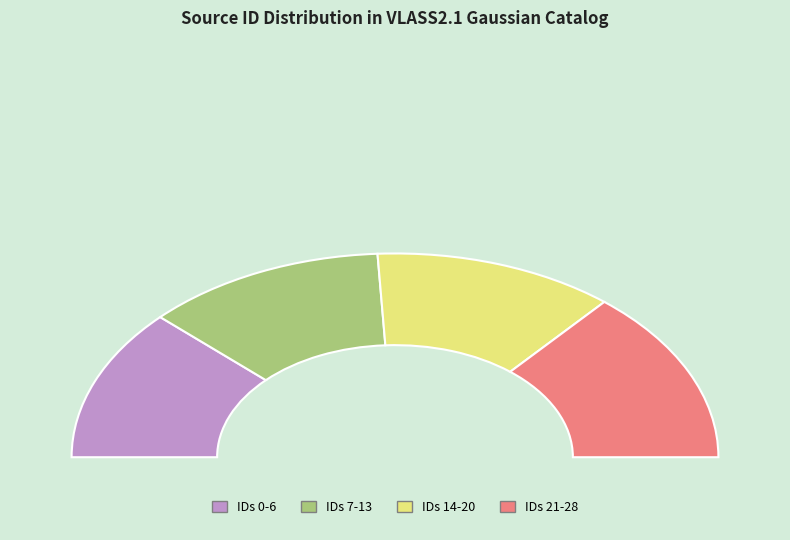

Is the sum of 6 and 7 greater than half?

No